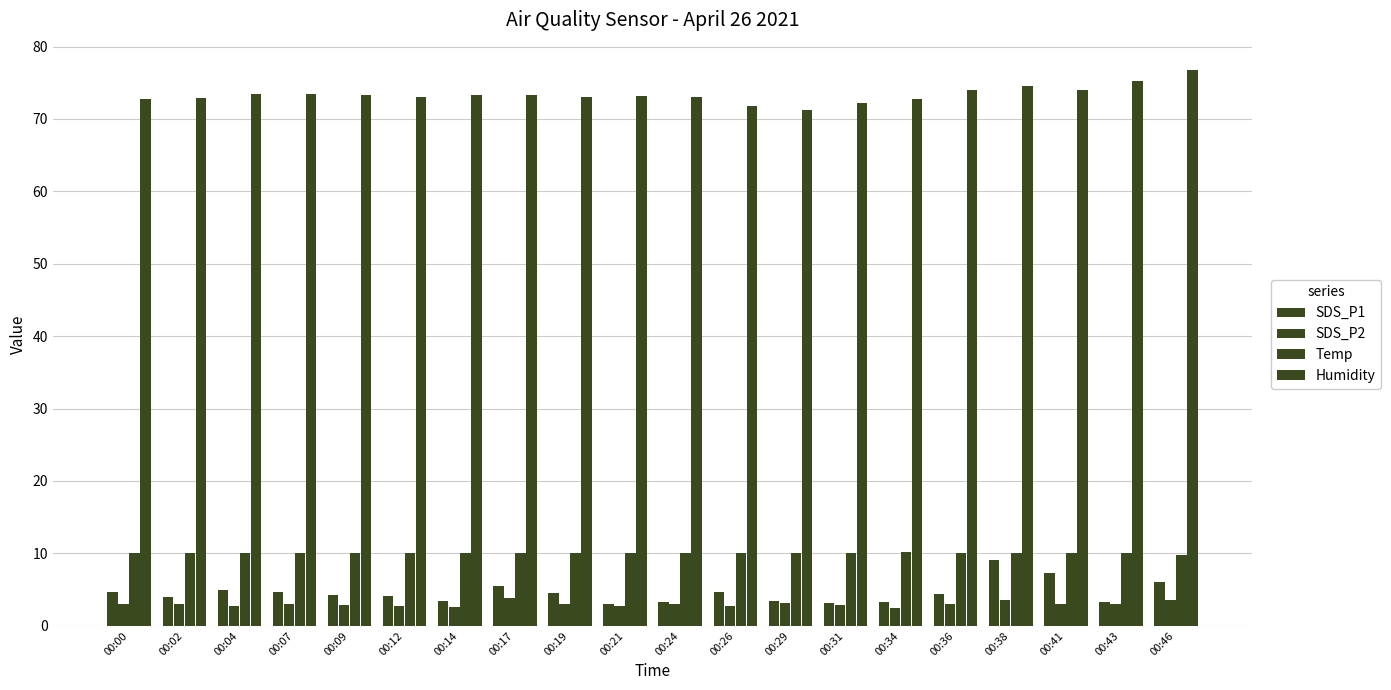

How many data points does each series have?

20